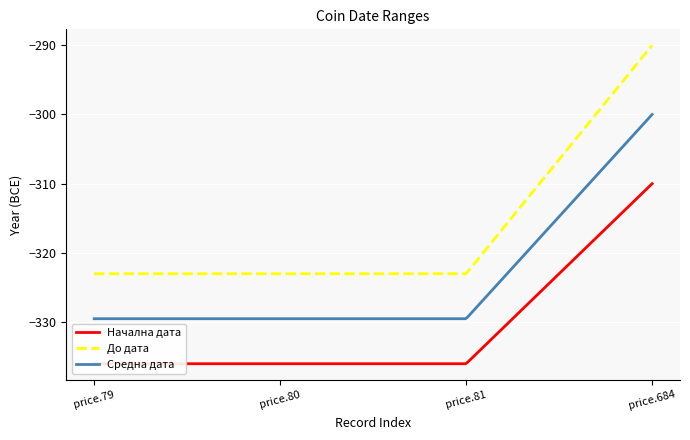

What value does the До дата series have at price.79, to the nearest 5?

-325